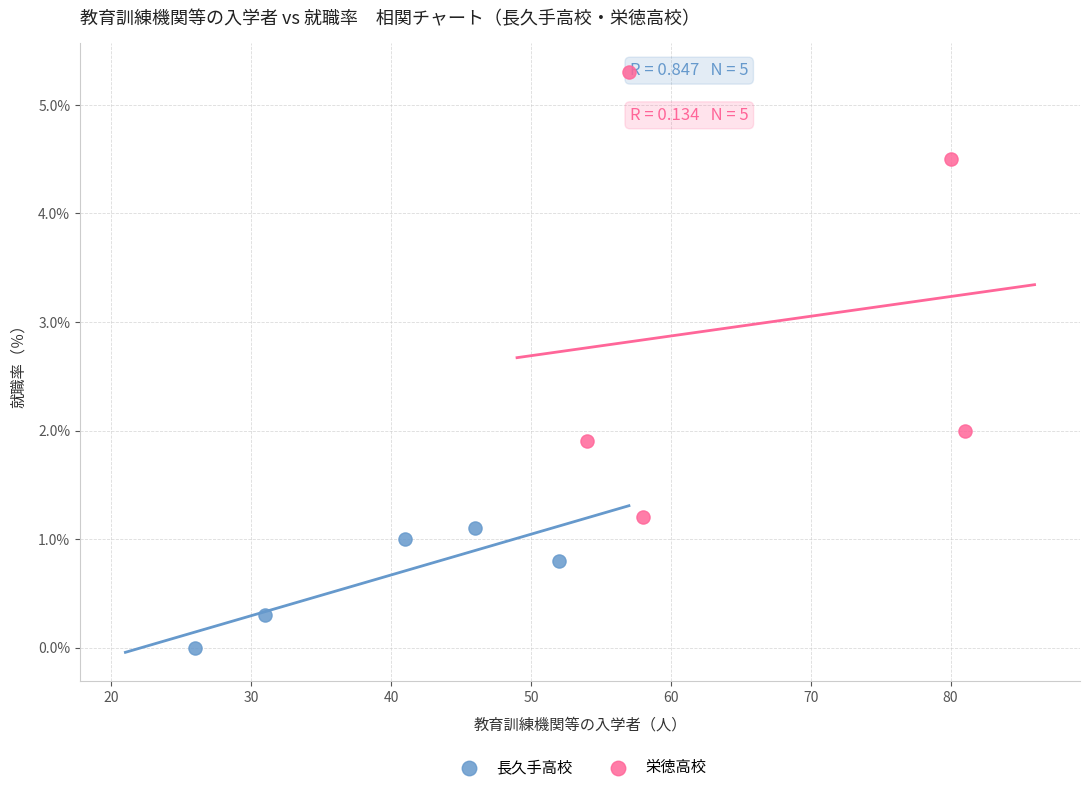

Which series has the widest spread of Y values?

栄徳高校